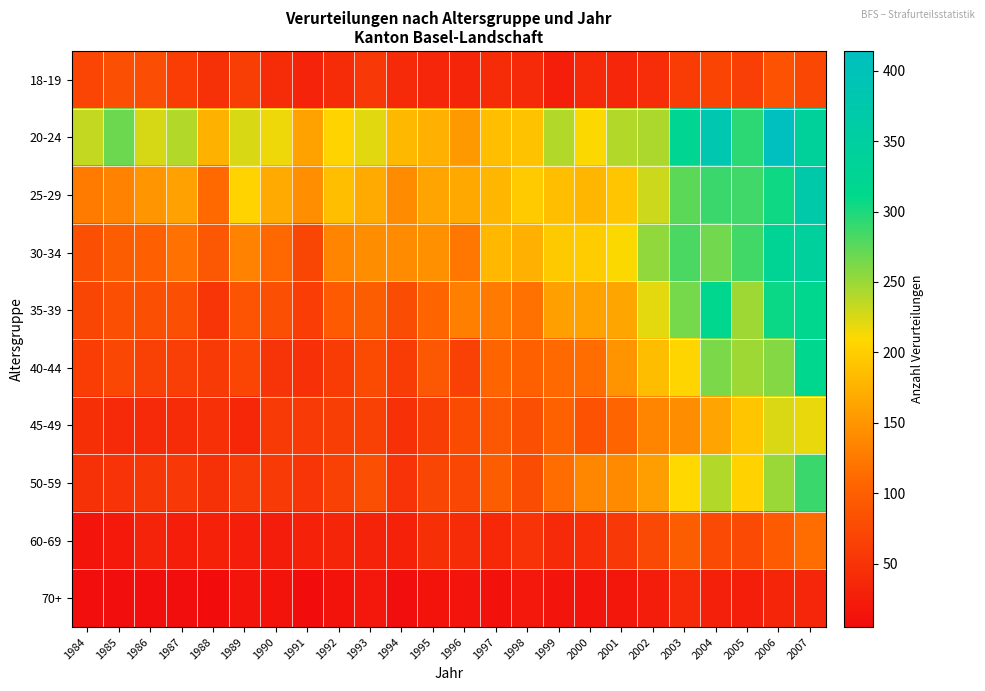

Reading right to left, transcribe all the data shown in this chart.

18-19: 2007=74	2006=85	2005=63	2004=69	2003=60	2002=43	2001=35	2000=38	1999=26	1998=38	1997=42	1996=33	1995=35	1994=40	1993=55	1992=41	1991=31	1990=41	1989=62	1988=48	1987=61	1986=80	1985=83	1984=70
20-24: 2007=341	2006=414	2005=294	2004=382	2003=325	2002=243	2001=240	2000=211	1999=240	1998=190	1997=187	1996=153	1995=174	1994=181	1993=221	1992=205	1991=161	1990=216	1989=225	1988=175	1987=240	1986=226	1985=268	1984=234
25-29: 2007=371	2006=306	2005=286	2004=288	2003=275	2002=230	2001=192	2000=179	1999=187	1998=198	1997=179	1996=167	1995=163	1994=142	1993=168	1992=186	1991=144	1990=168	1989=205	1988=111	1987=160	1986=150	1985=134	1984=127
30-34: 2007=343	2006=328	2005=285	2004=266	2003=282	2002=254	2001=211	2000=199	1999=196	1998=174	1997=180	1996=123	1995=146	1994=141	1993=143	1992=136	1991=72	1990=110	1989=133	1988=91	1987=118	1986=100	1985=97	1984=82
35-39: 2007=316	2006=307	2005=248	2004=316	2003=264	2002=220	2001=164	2000=161	1999=159	1998=118	1997=126	1996=131	1995=105	1994=78	1993=97	1992=94	1991=61	1990=82	1989=87	1988=52	1987=81	1986=82	1985=82	1984=71
40-44: 2007=315	2006=259	2005=248	2004=263	2003=207	2002=185	2001=148	2000=114	1999=111	1998=101	1997=106	1996=66	1995=91	1994=60	1993=77	1992=60	1991=46	1990=51	1989=70	1988=58	1987=64	1986=66	1985=73	1984=61
45-49: 2007=219	2006=224	2005=193	2004=163	2003=143	2002=136	2001=106	2000=85	1999=102	1998=83	1997=91	1996=77	1995=62	1994=46	1993=66	1992=62	1991=58	1990=58	1989=36	1988=46	1987=42	1986=40	1985=40	1984=45
50-59: 2007=288	2006=250	2005=204	2004=240	2003=209	2002=158	2001=140	2000=137	1999=114	1998=78	1997=98	1996=73	1995=72	1994=49	1993=81	1992=66	1991=52	1990=59	1989=59	1988=47	1987=56	1986=54	1985=50	1984=48
60-69: 2007=113	2006=95	2005=76	2004=76	2003=98	2002=75	2001=56	2000=44	1999=40	1998=49	1997=37	1996=41	1995=45	1994=30	1993=31	1992=33	1991=29	1990=24	1989=26	1988=30	1987=25	1986=31	1985=20	1984=16
70+: 2007=35	2006=33	2005=26	2004=28	2003=39	2002=23	2001=18	2000=16	1999=16	1998=19	1997=12	1996=14	1995=13	1994=8	1993=19	1992=13	1991=5	1990=13	1989=14	1988=5	1987=8	1986=7	1985=7	1984=8